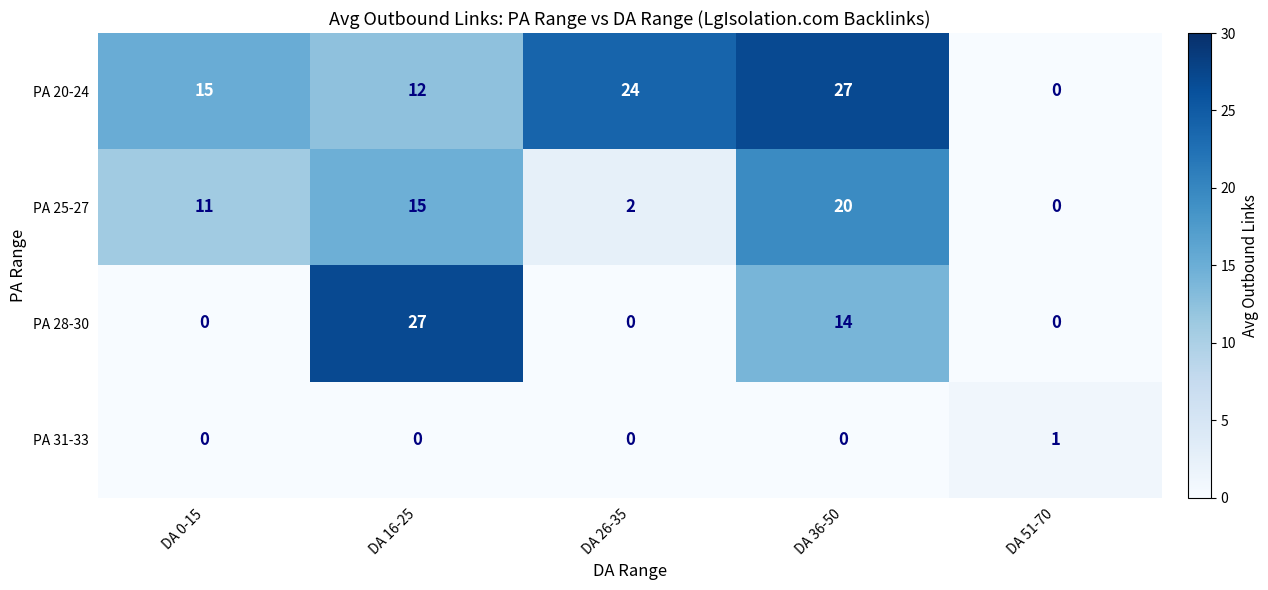

How many positive values does the PA 25-27 series have?

4